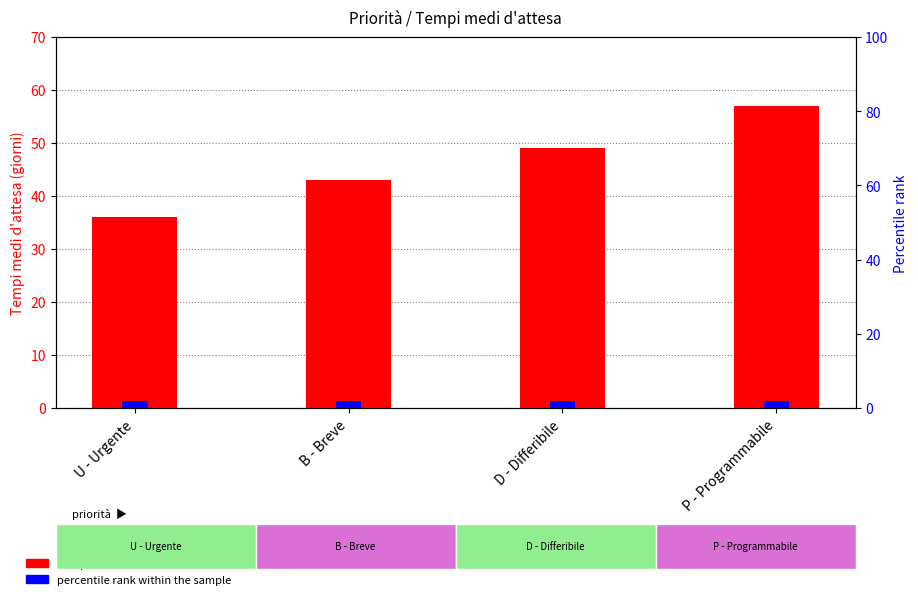

The Tempi medi d'attesa series shows 24 at P - Programmabile. True or false?

False